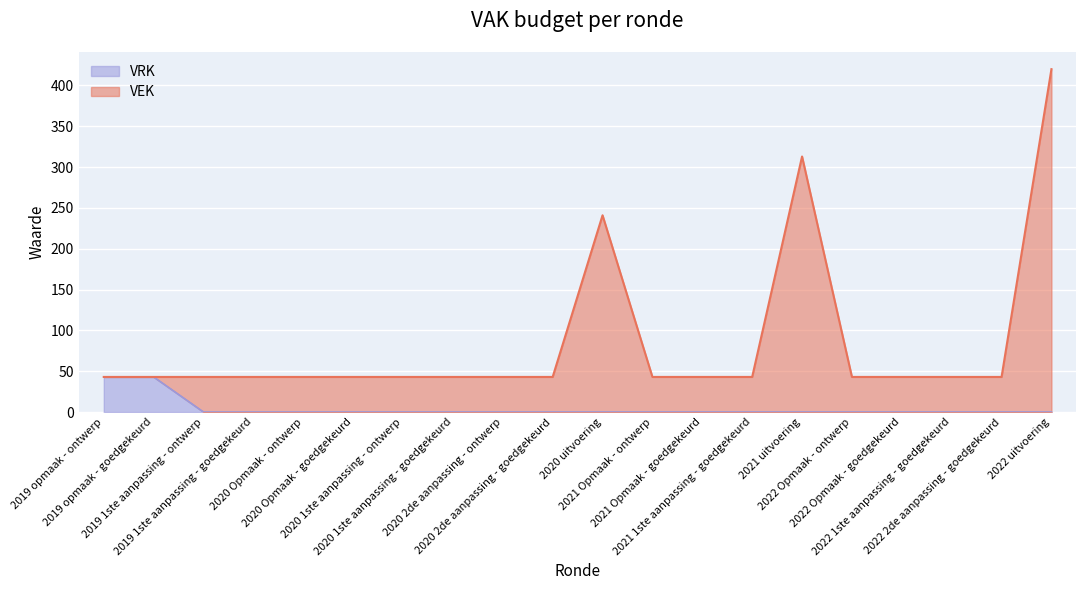

At which category is the sum across all series the highest?

2022 uitvoering